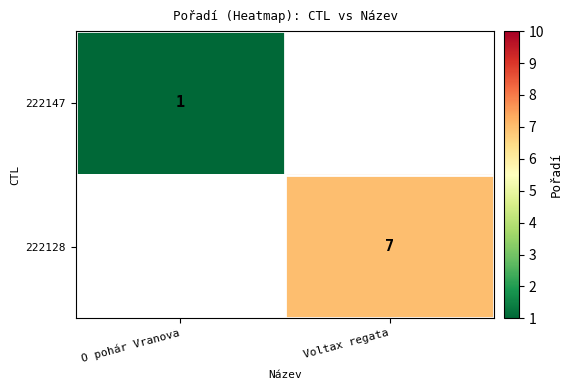

The 222128 series shows 4 at Voltax regata. True or false?

False